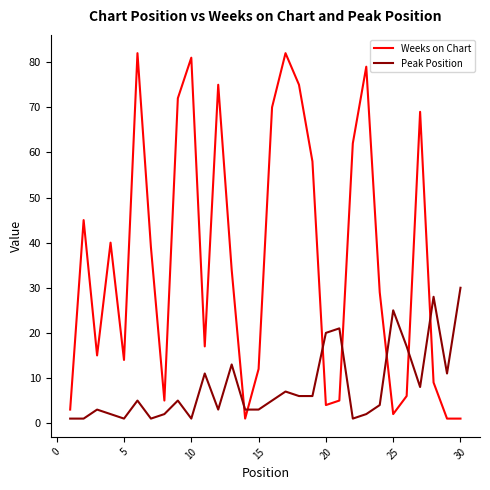

What is the difference between the maximum and minimum values in the Weeks on Chart series?

81